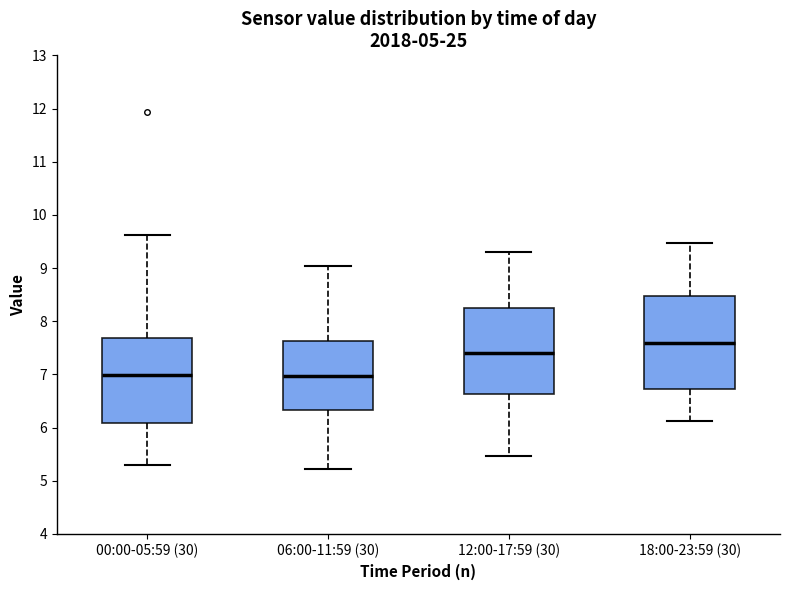

Where does the upper whisker of the box for 12:00-17:59 (30) end on the y-axis? The values are not printed on the chart, so give them approximately, as read against the axis.

9.3